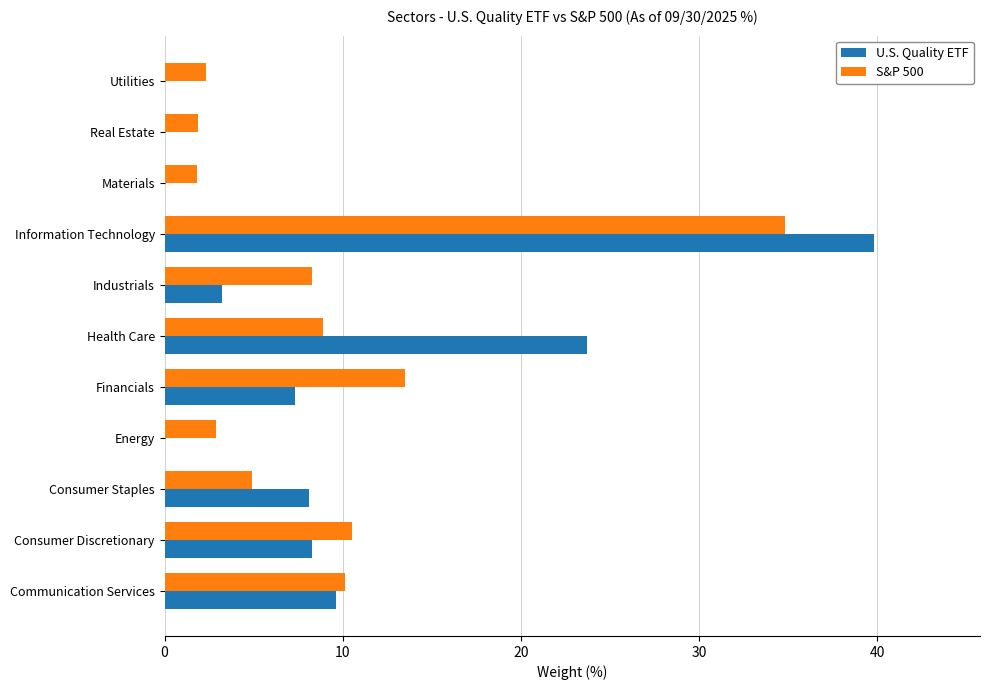

At which category is the sum across all series the highest?

Information Technology